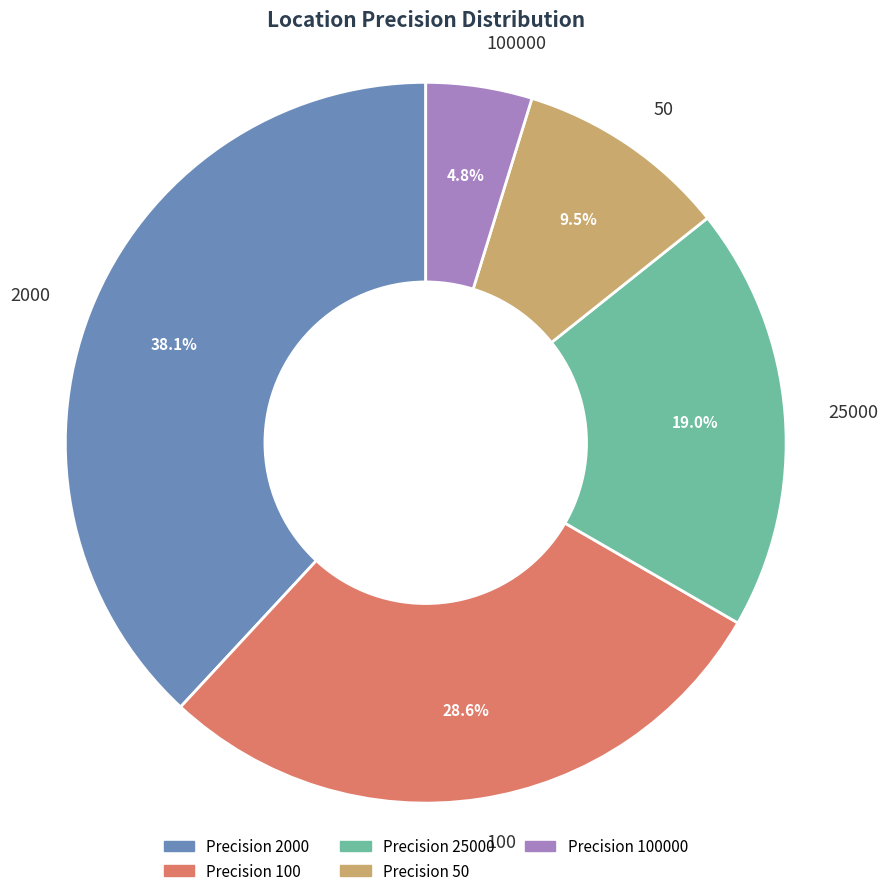

How much of the chart is everything except 25000?

81.0%